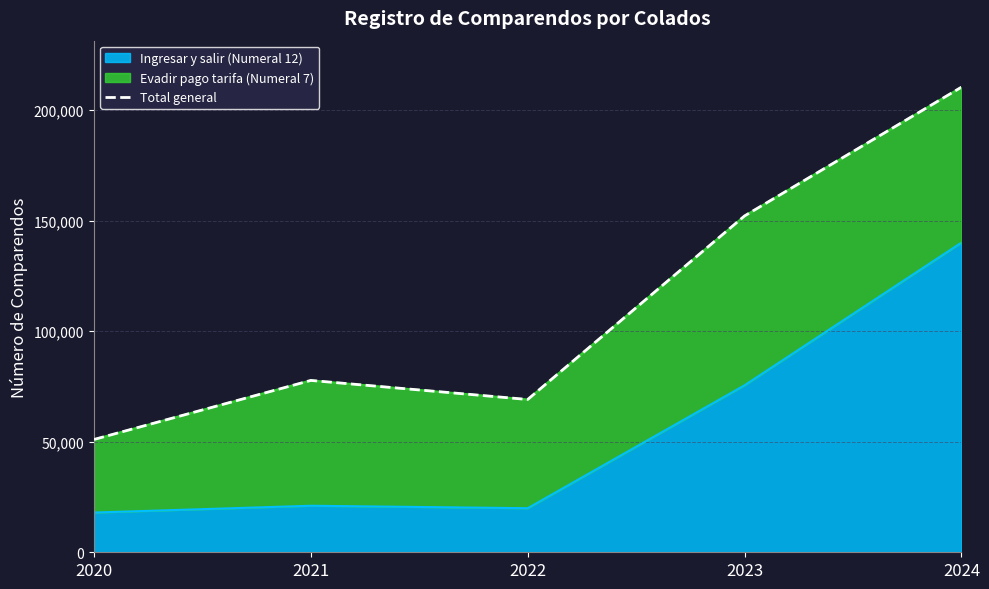

Where is the data nearest to the value 130728?

2023